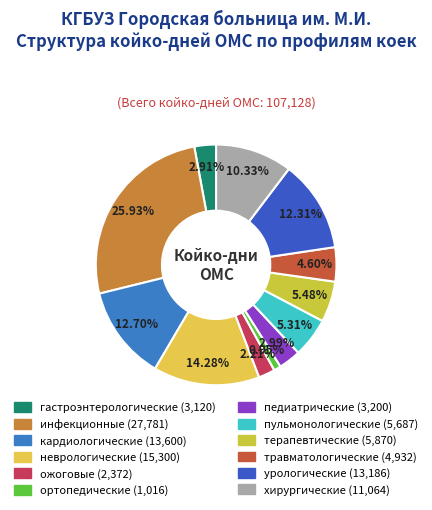

How many slices are in this pie chart?

12